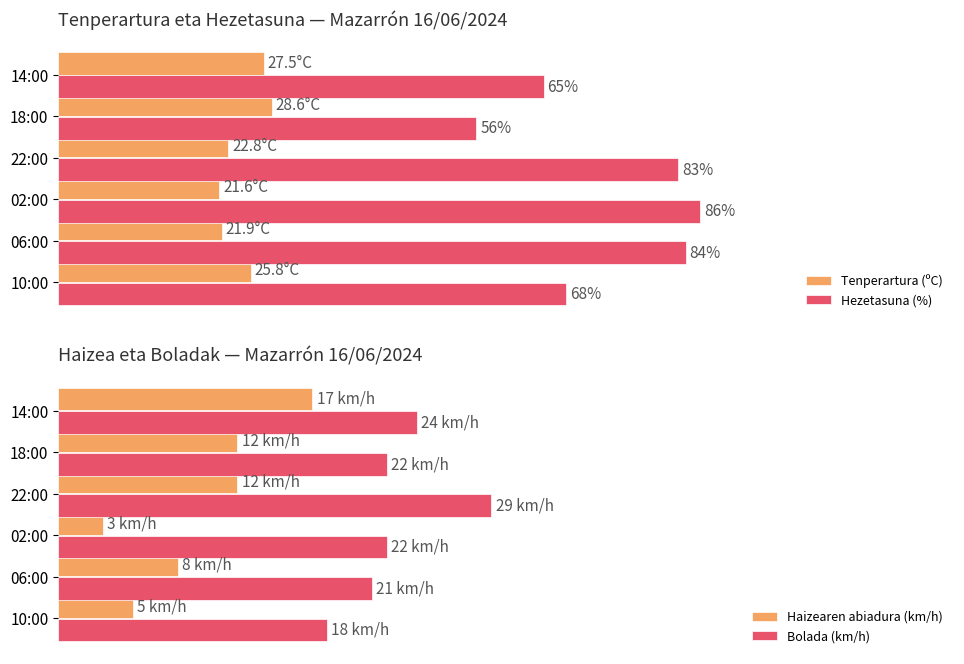

What is the sum of all Bolada (km/h) values?

136.0